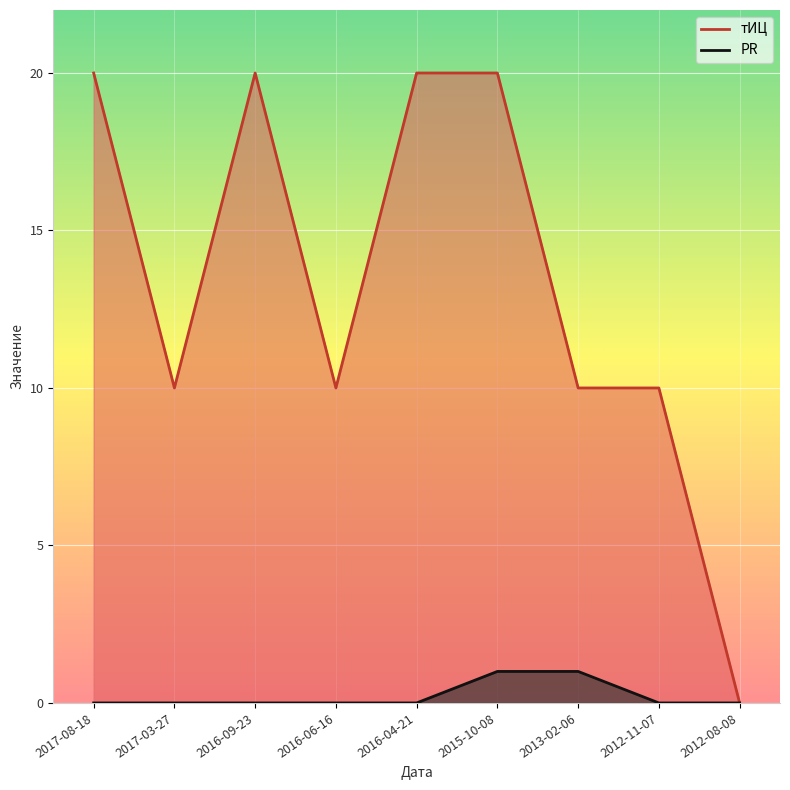

Which label corresponds to the largest value in the chart?

2017-08-18